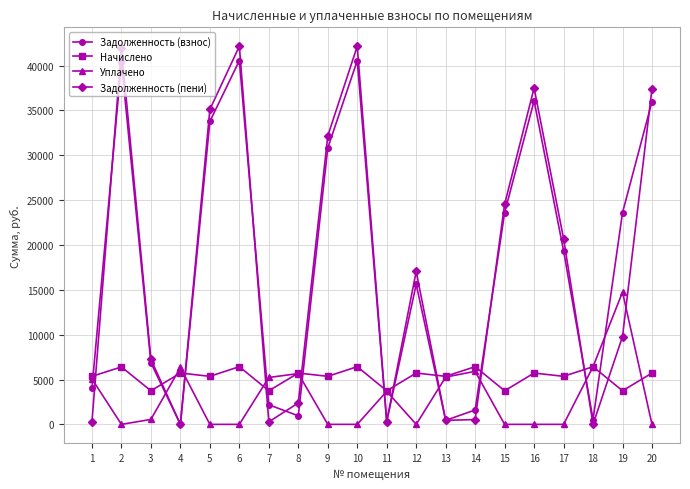

What is the value of the Задолженность (пени) point at the 20th from the left?

37428.9